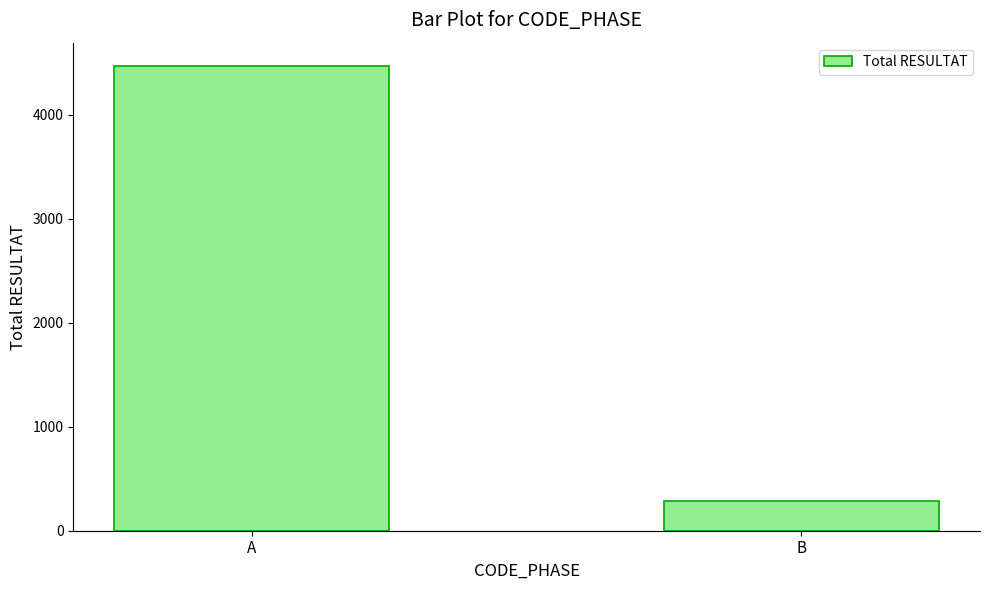

Reading left to right, list all the values displayed in this chart.

A=4470	B=284